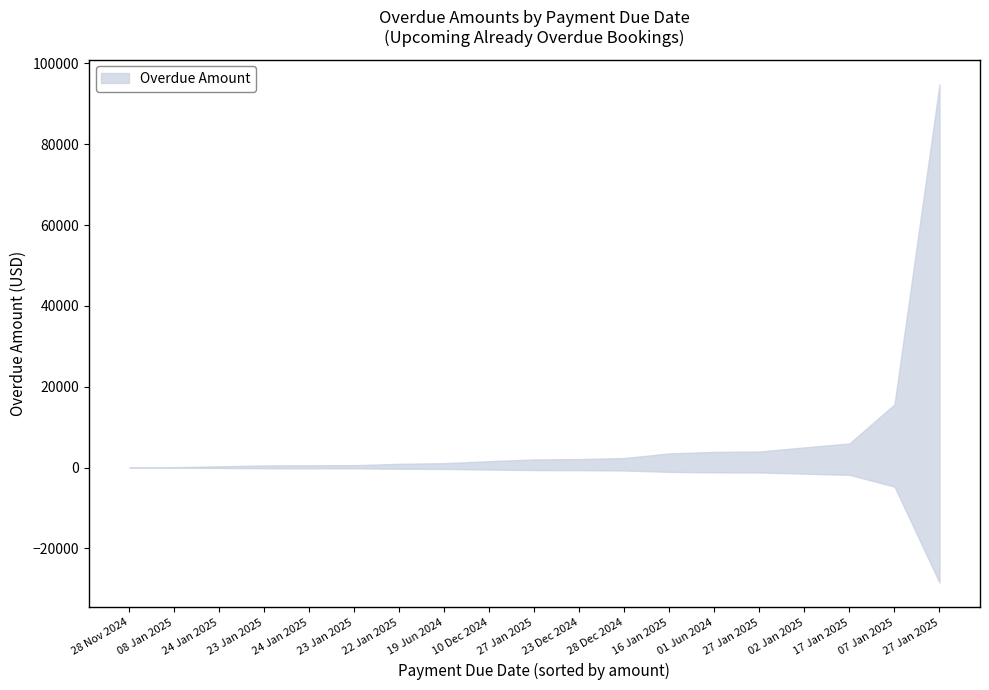

Does the chart display data point markers on the line(s)?

No